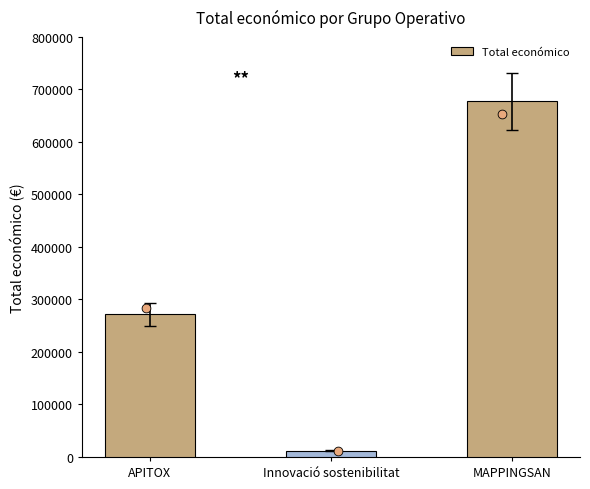

What is the change in value from APITOX to MAPPINGSAN?

+405873